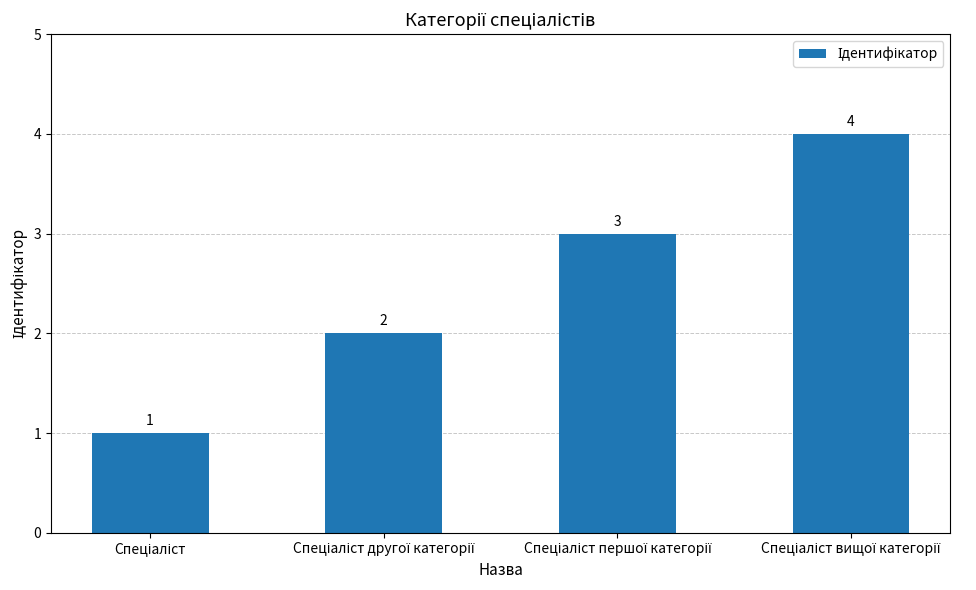

How many values are between 2 and 4?

3